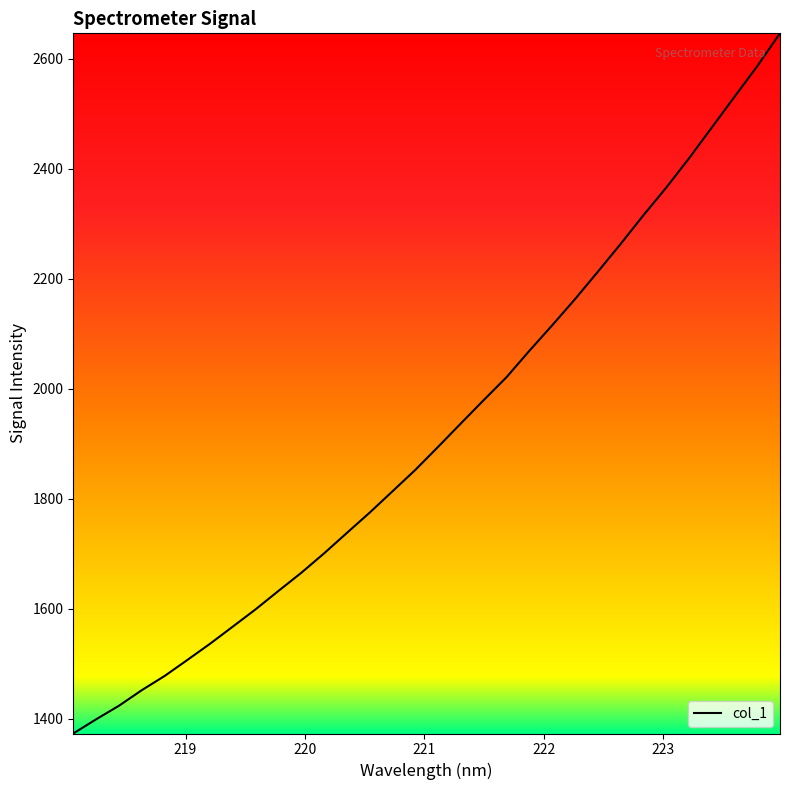

What is the difference between the maximum and minimum values?

1273.1